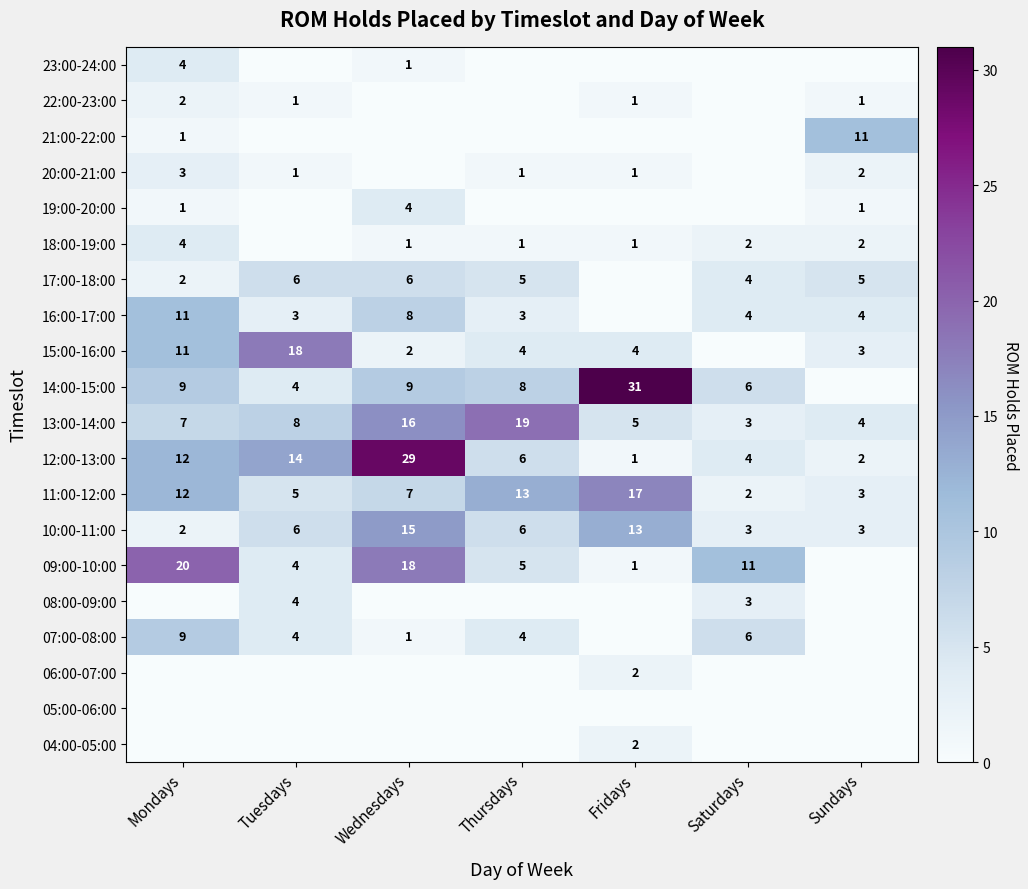

The 16:00-17:00 series shows 4 at Tuesdays. True or false?

False